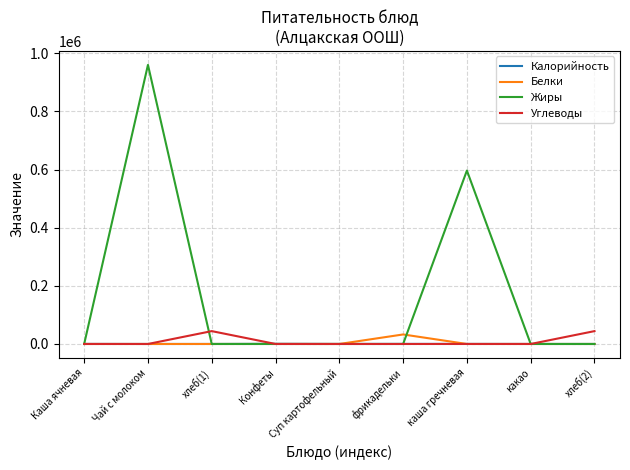

At how many categories does at least one series exceed 197498?

2